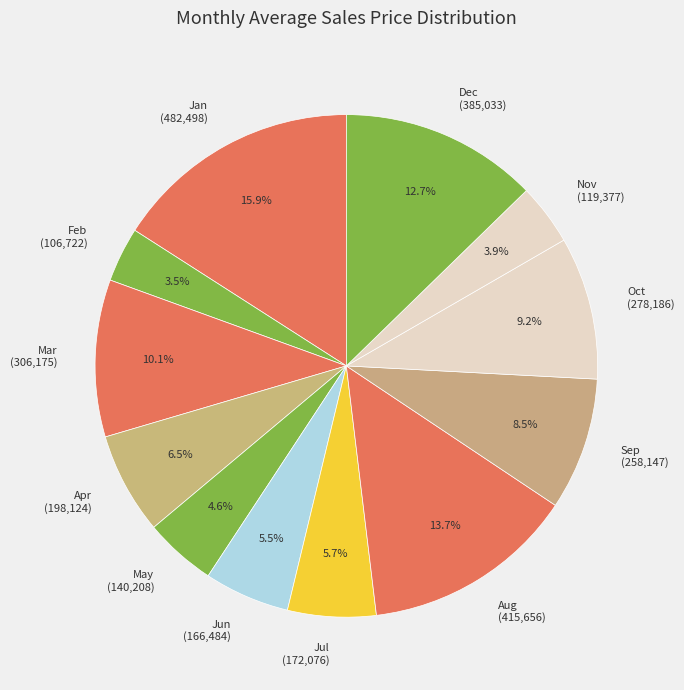

Combined, what portion of the pie is Jan and Jun?

21.4%